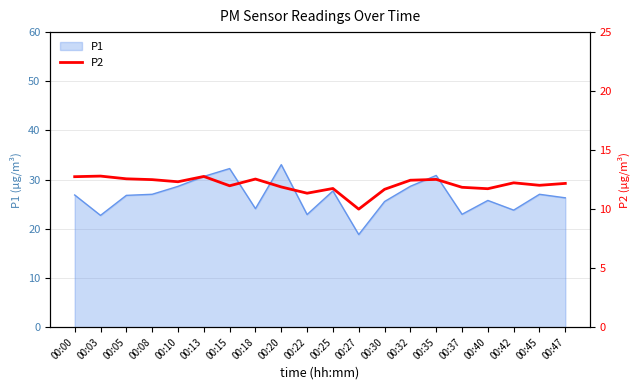

Is it true that the value at 00:10 is 12.3?

True